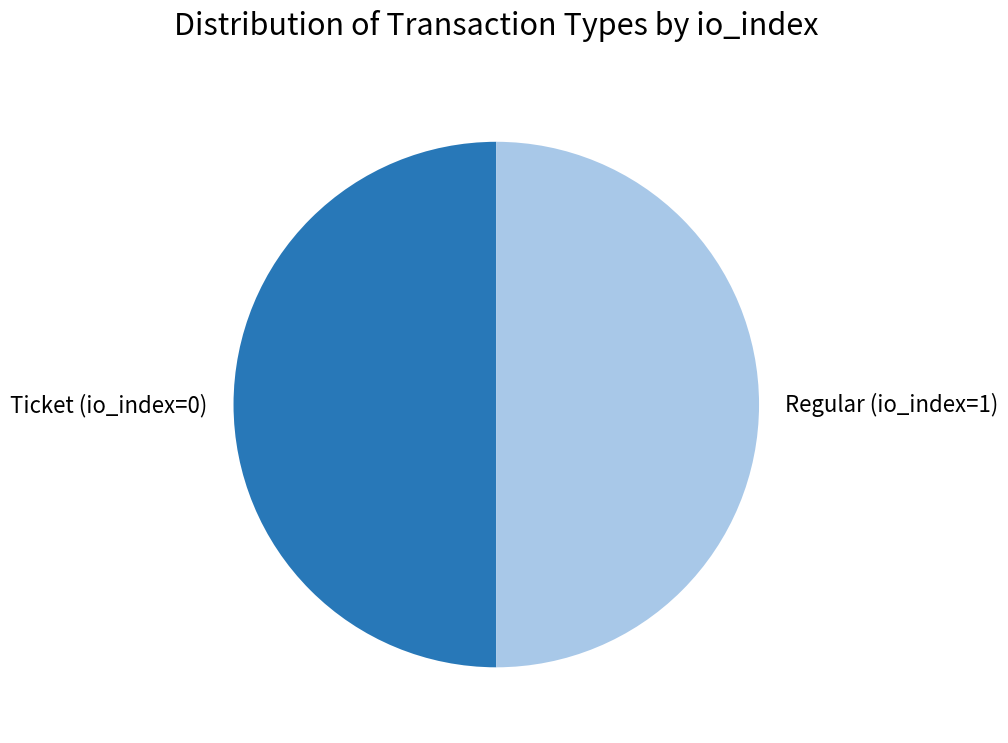

What is the ratio of the value at Ticket (io_index=0) to the value at Regular (io_index=1)?

1.0